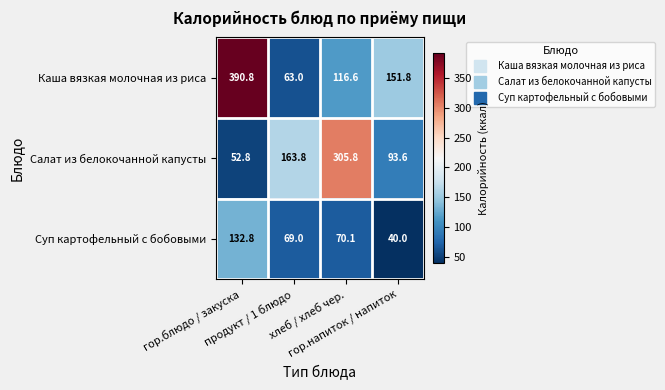

What is the average value of the Суп картофельный с бобовыми series?

78.0